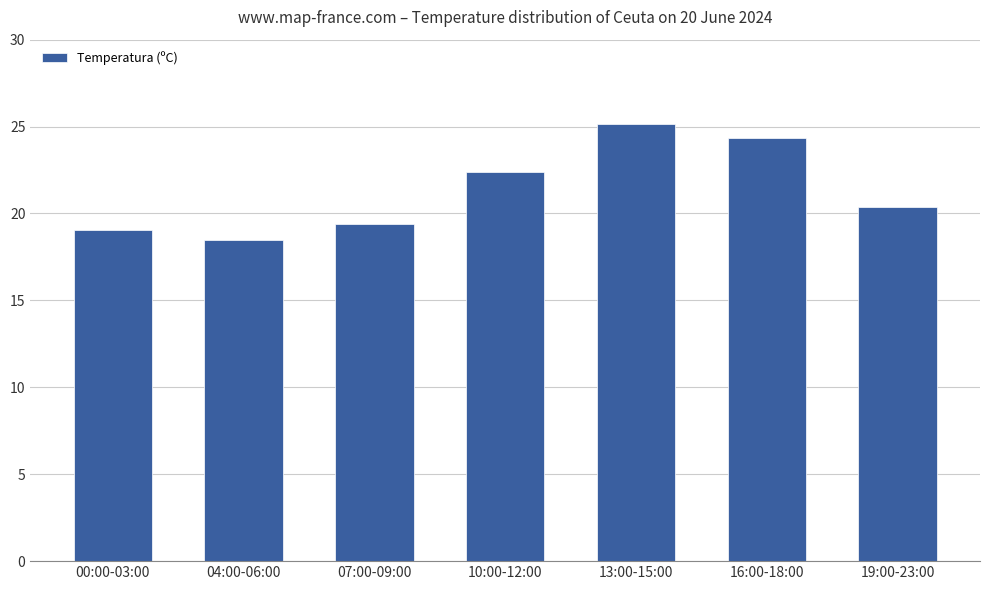

What is the label of the 6th bar from the left?

16:00-18:00